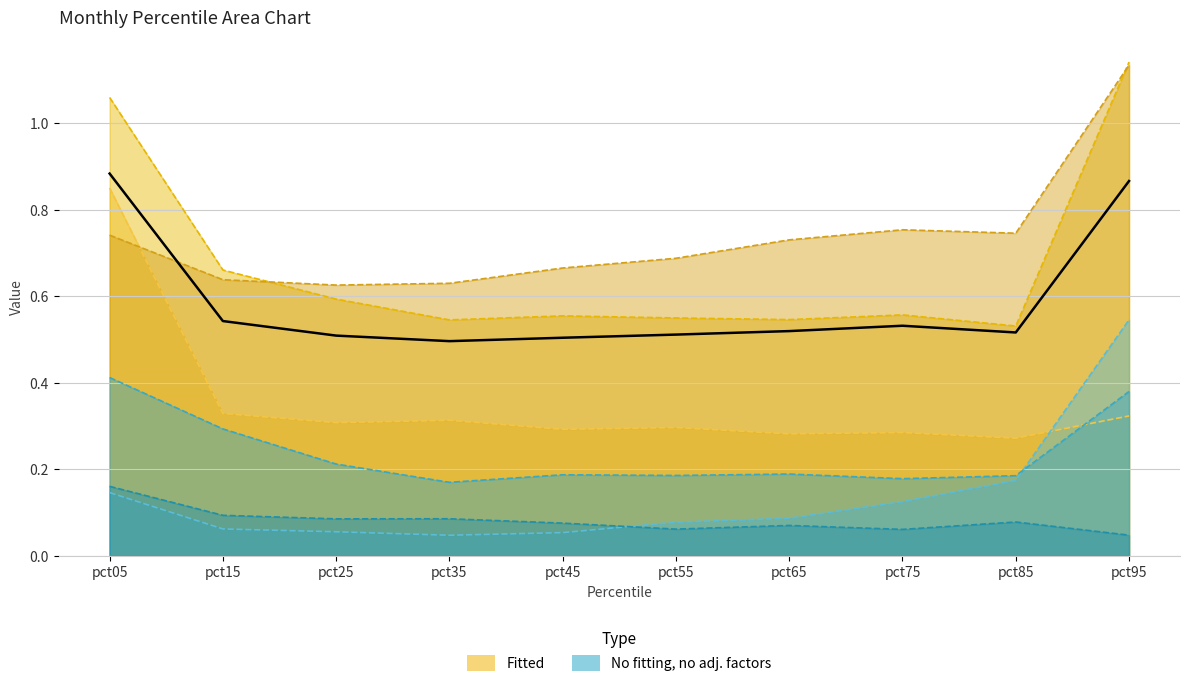

Reading left to right, transcribe all the data shown in this chart.

pct05=0.9	pct15=0.5	pct25=0.5	pct35=0.5	pct45=0.5	pct55=0.5	pct65=0.5	pct75=0.5	pct85=0.5	pct95=0.9